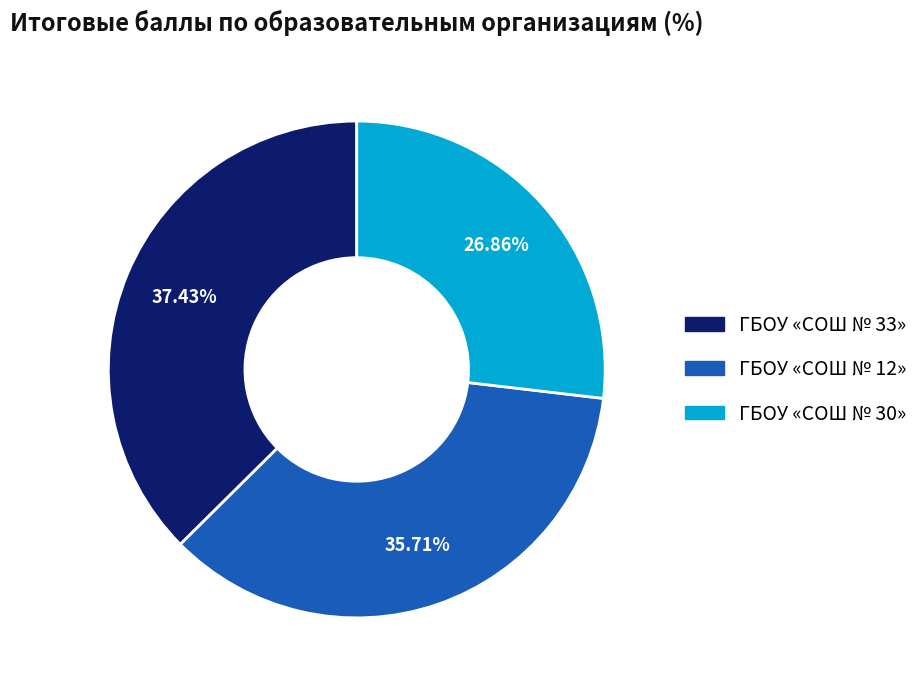

Is there a majority slice in this chart?

No